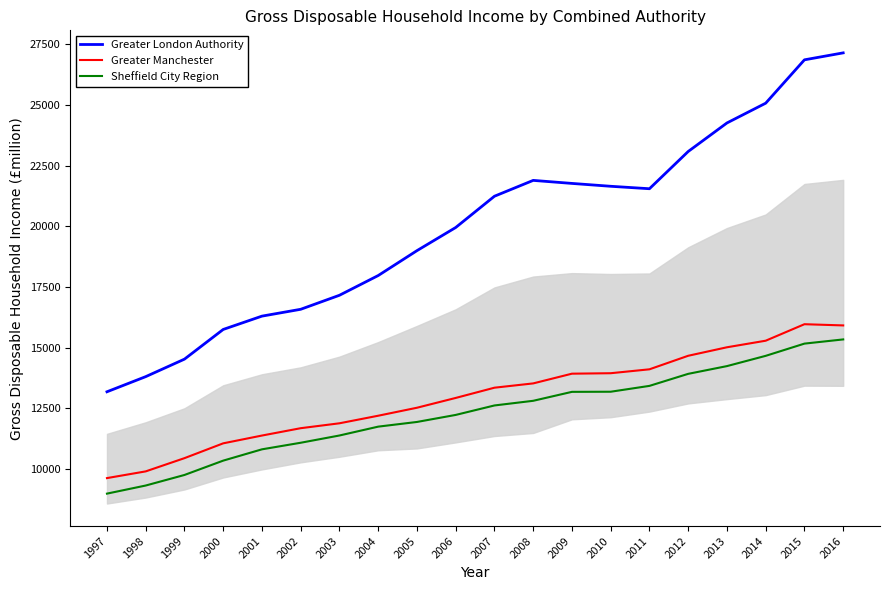

What is the total value across all series at 2006?

45109